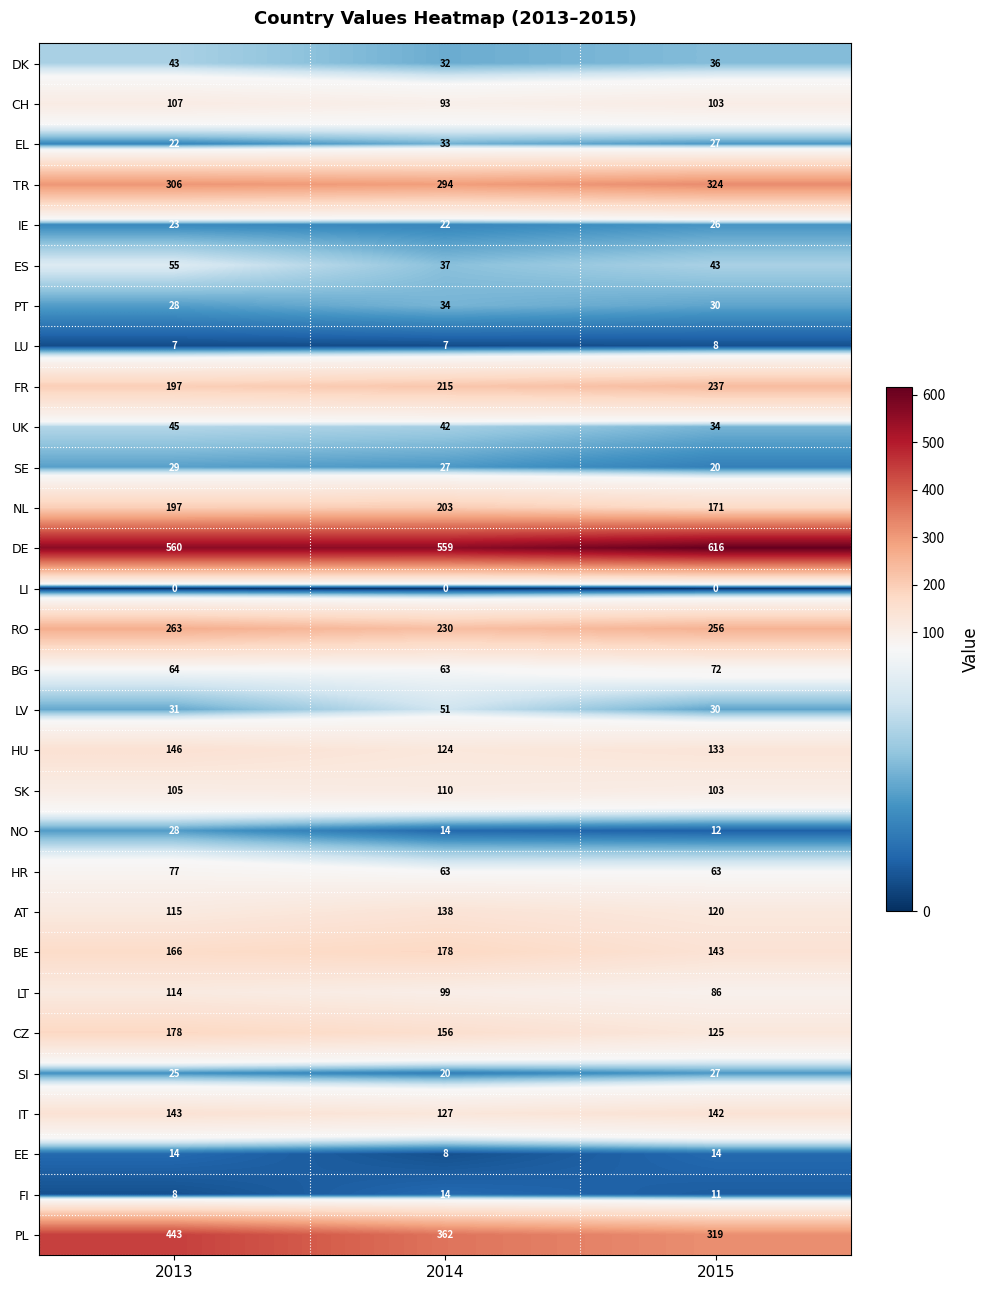

At how many categories does at least one series exceed 371?

3